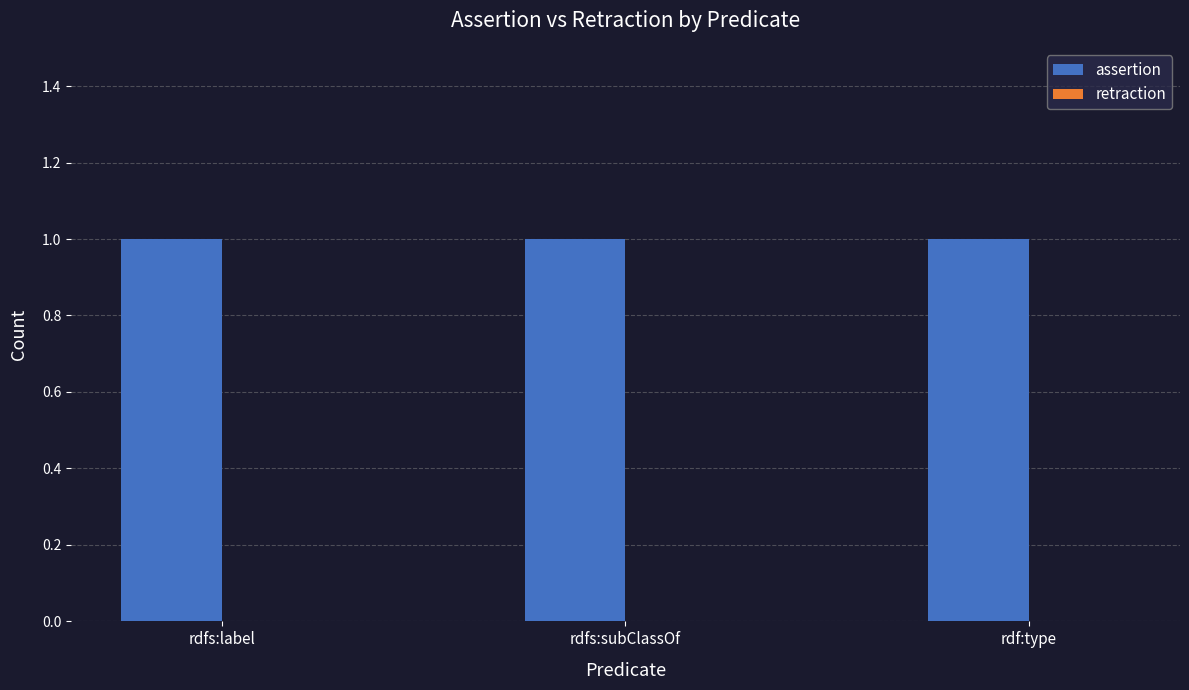

The assertion series shows 1 at rdfs:subClassOf. True or false?

True